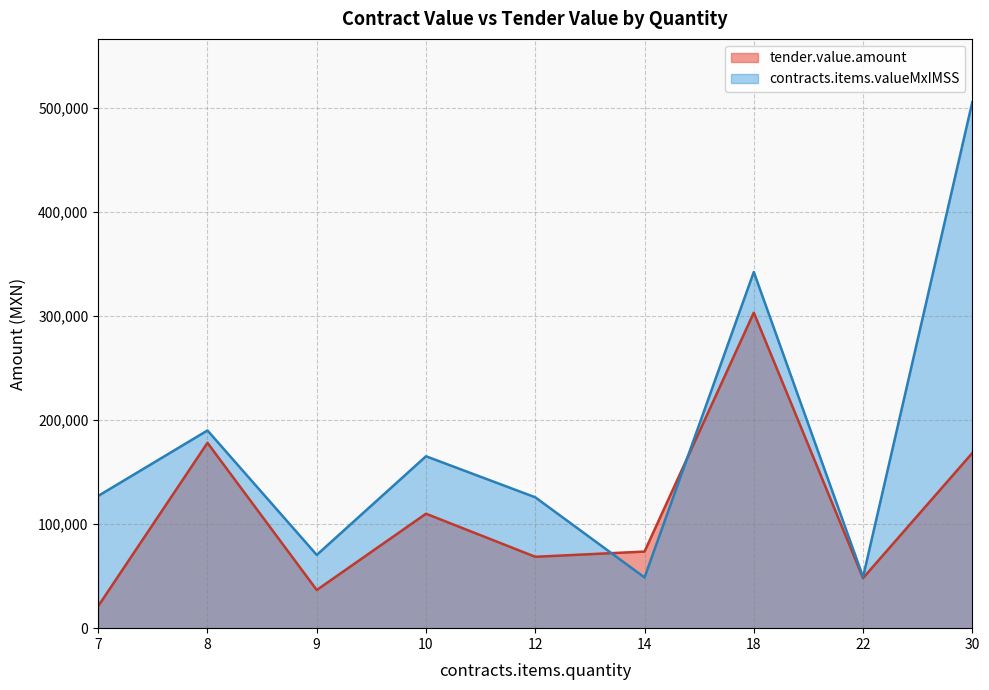

How many series are shown in this chart?

2